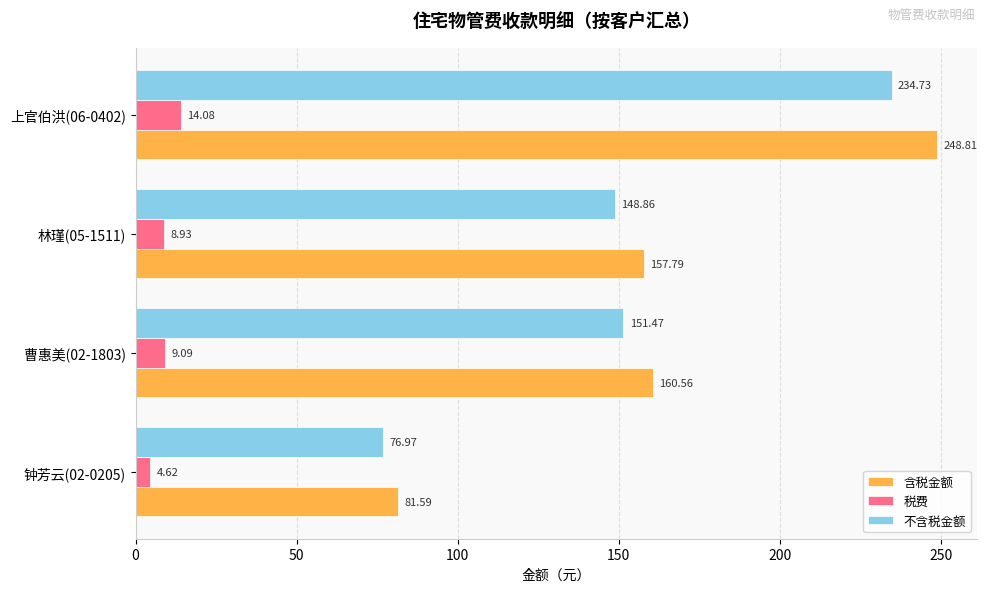

What is the maximum value for 税费?

14.1